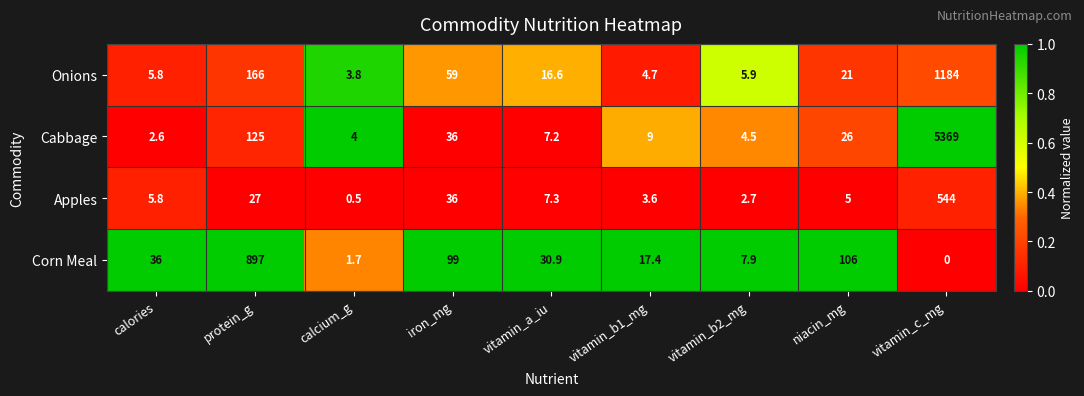

How many categories are shown in the chart?

9